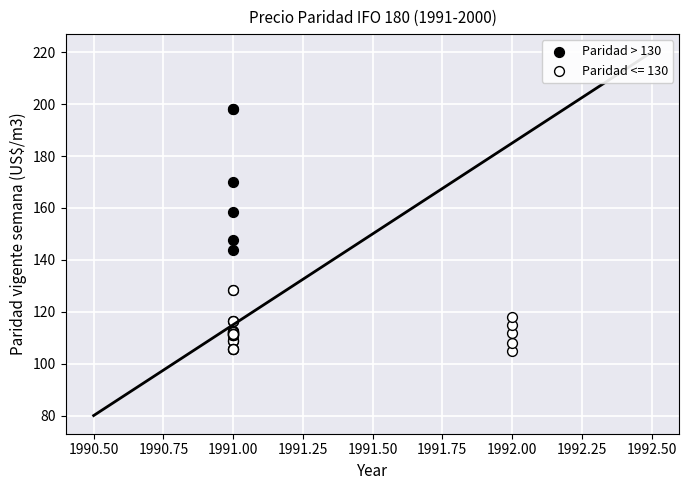

Which series reaches the minimum Y coordinate?

Paridad <= 130